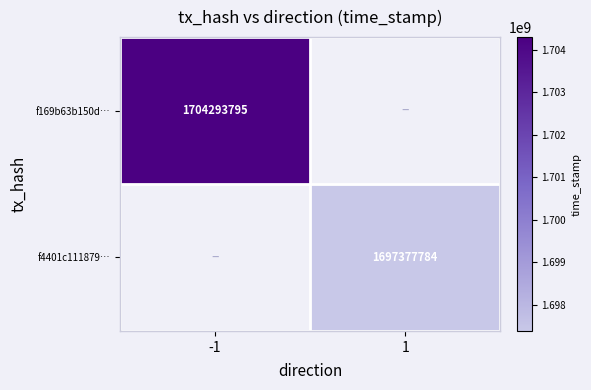

Between 1 and -1, which is larger?

-1